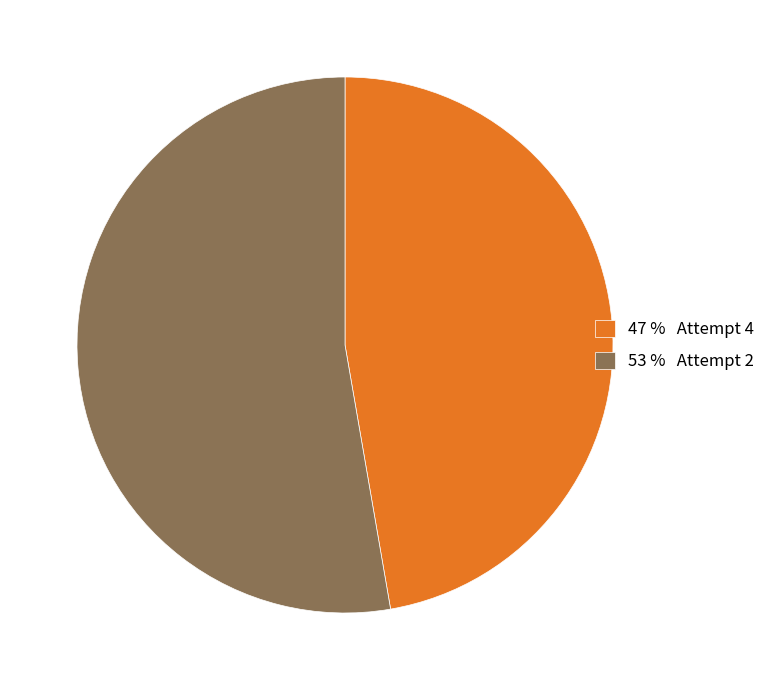

Is the sum of 53 % Attempt 2 and 47 % Attempt 4 greater than half?

Yes